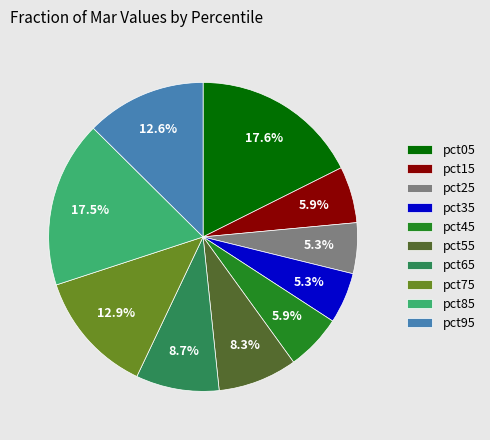

Is the sum of pct25 and pct75 greater than half?

No